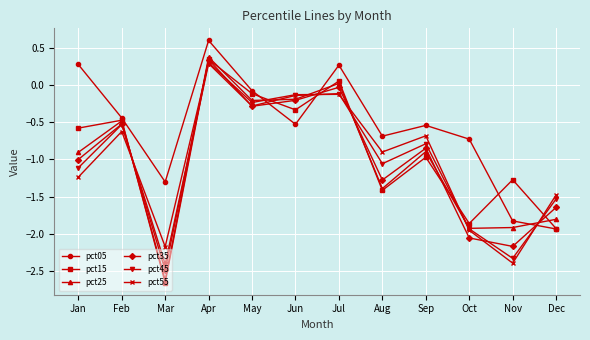

List the labels in order of pct35 value, largest first.

Apr, Jul, Jun, May, Feb, Sep, Jan, Aug, Dec, Oct, Nov, Mar